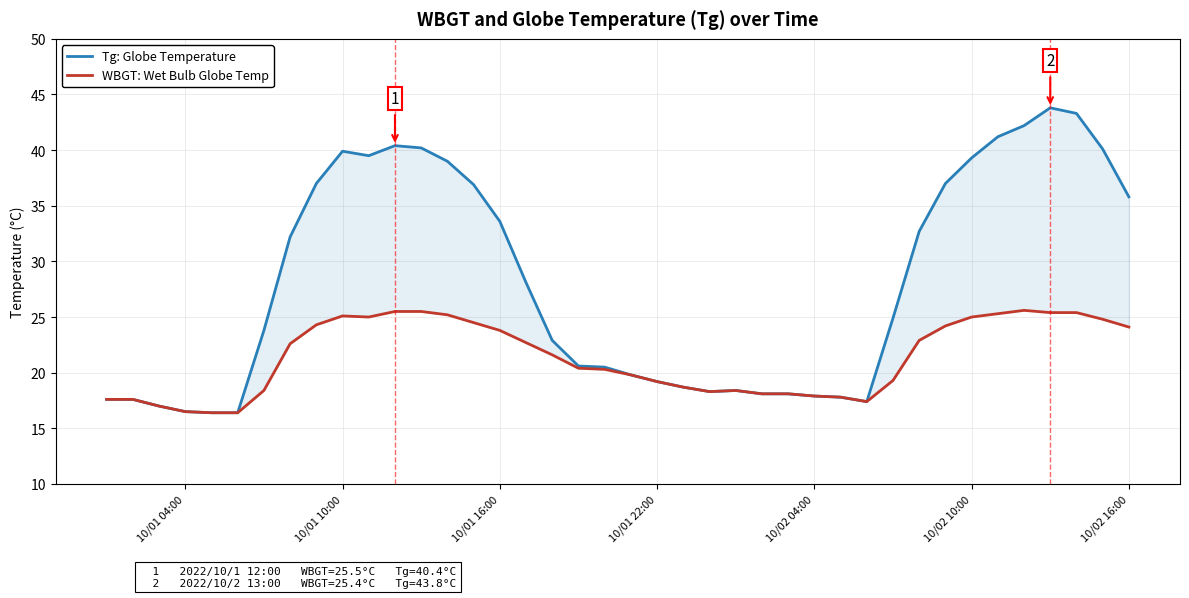

True or false: Tg: Globe Temperature and WBGT: Wet Bulb Globe Temp intersect in this chart.

False